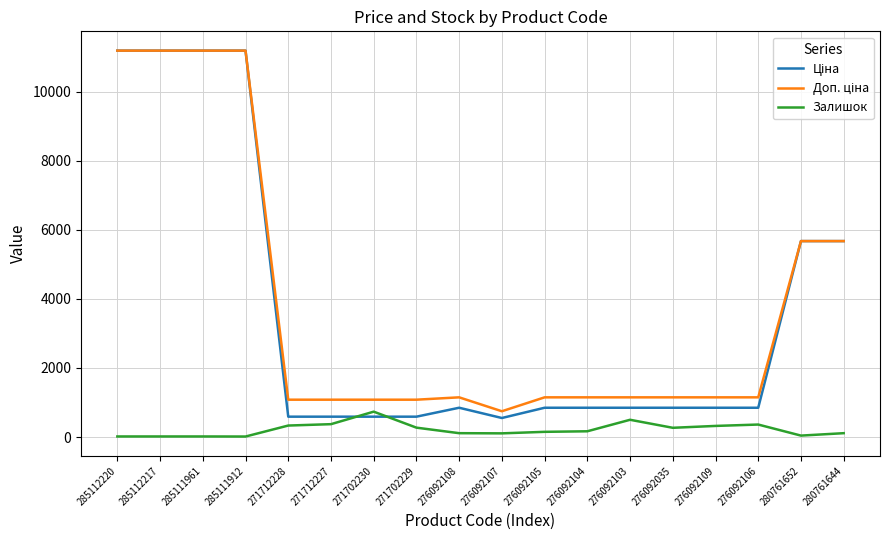

True or false: Залишок has a value of 112.0 at 280761644.

True